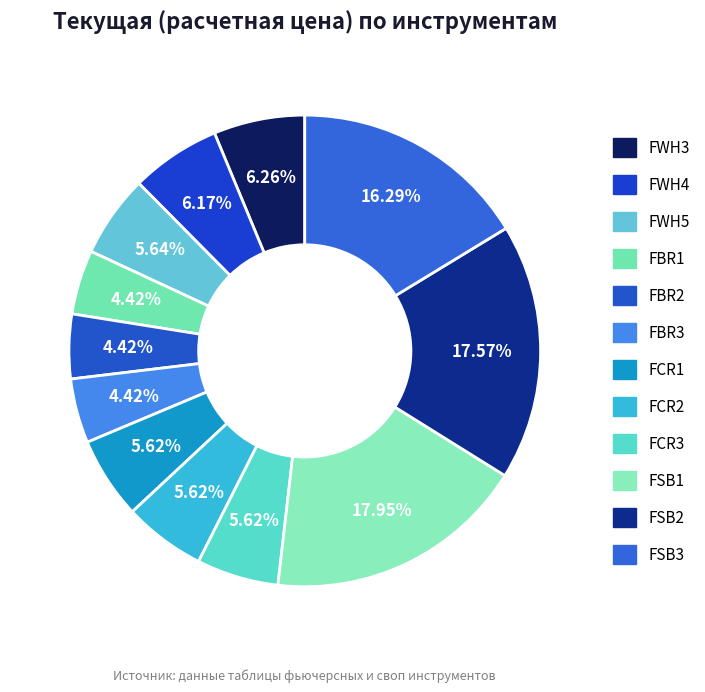

Count the number of slices in the pie.

12